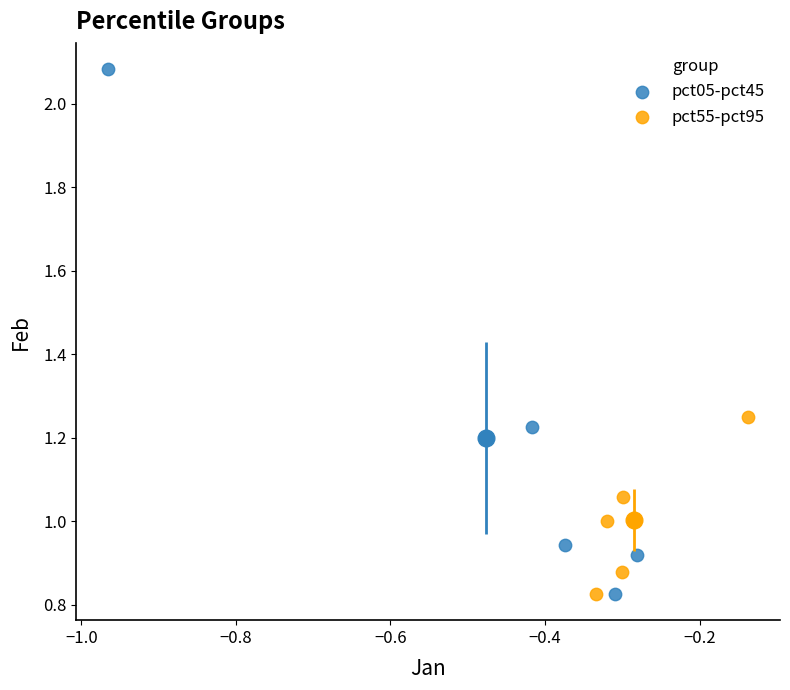

What are all the series names shown in the legend?

pct05-pct45, pct55-pct95